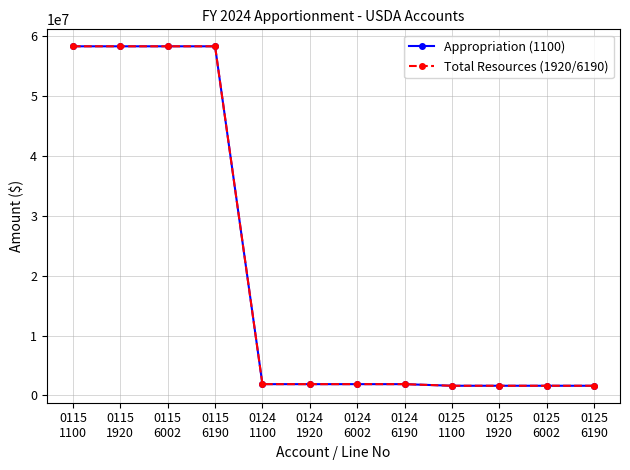

Does the chart have visible grid lines?

Yes